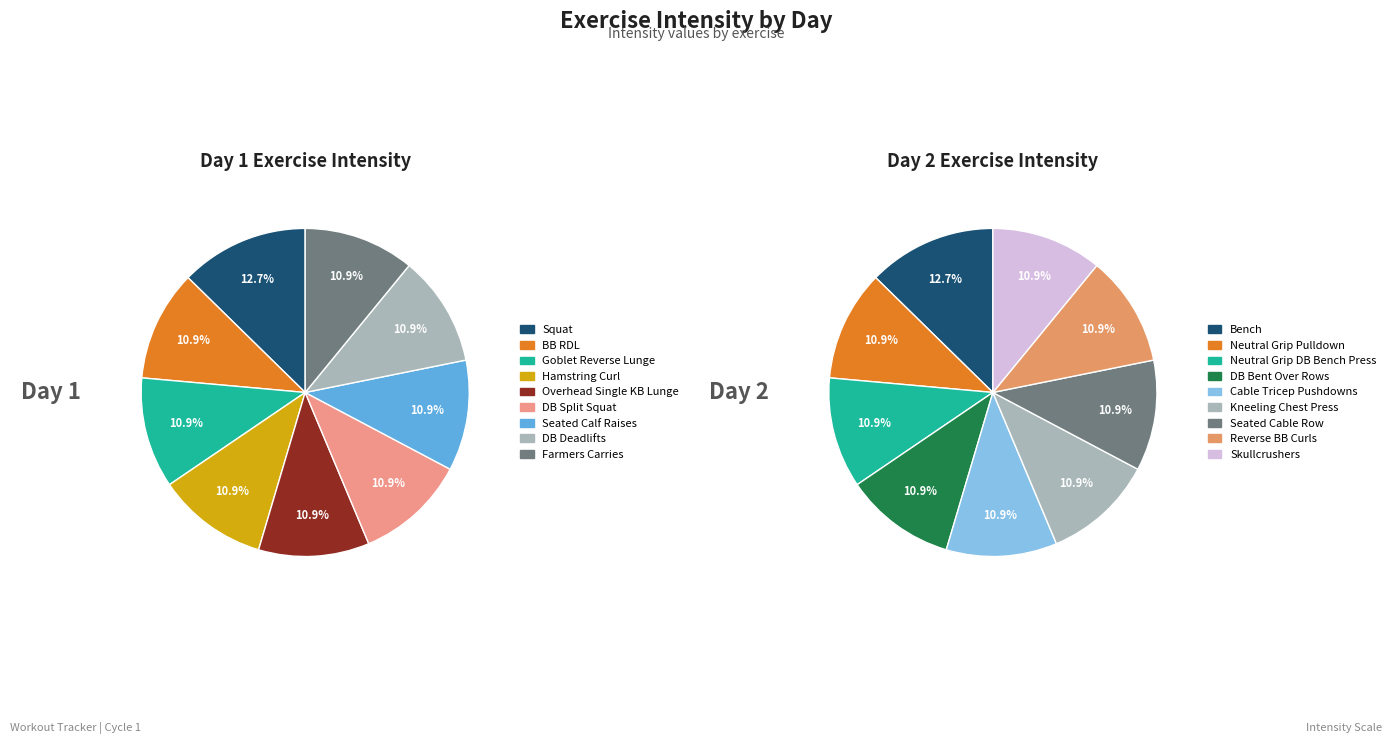

To the nearest percent, what is the difference between the largest and smallest slice percentages?

2%